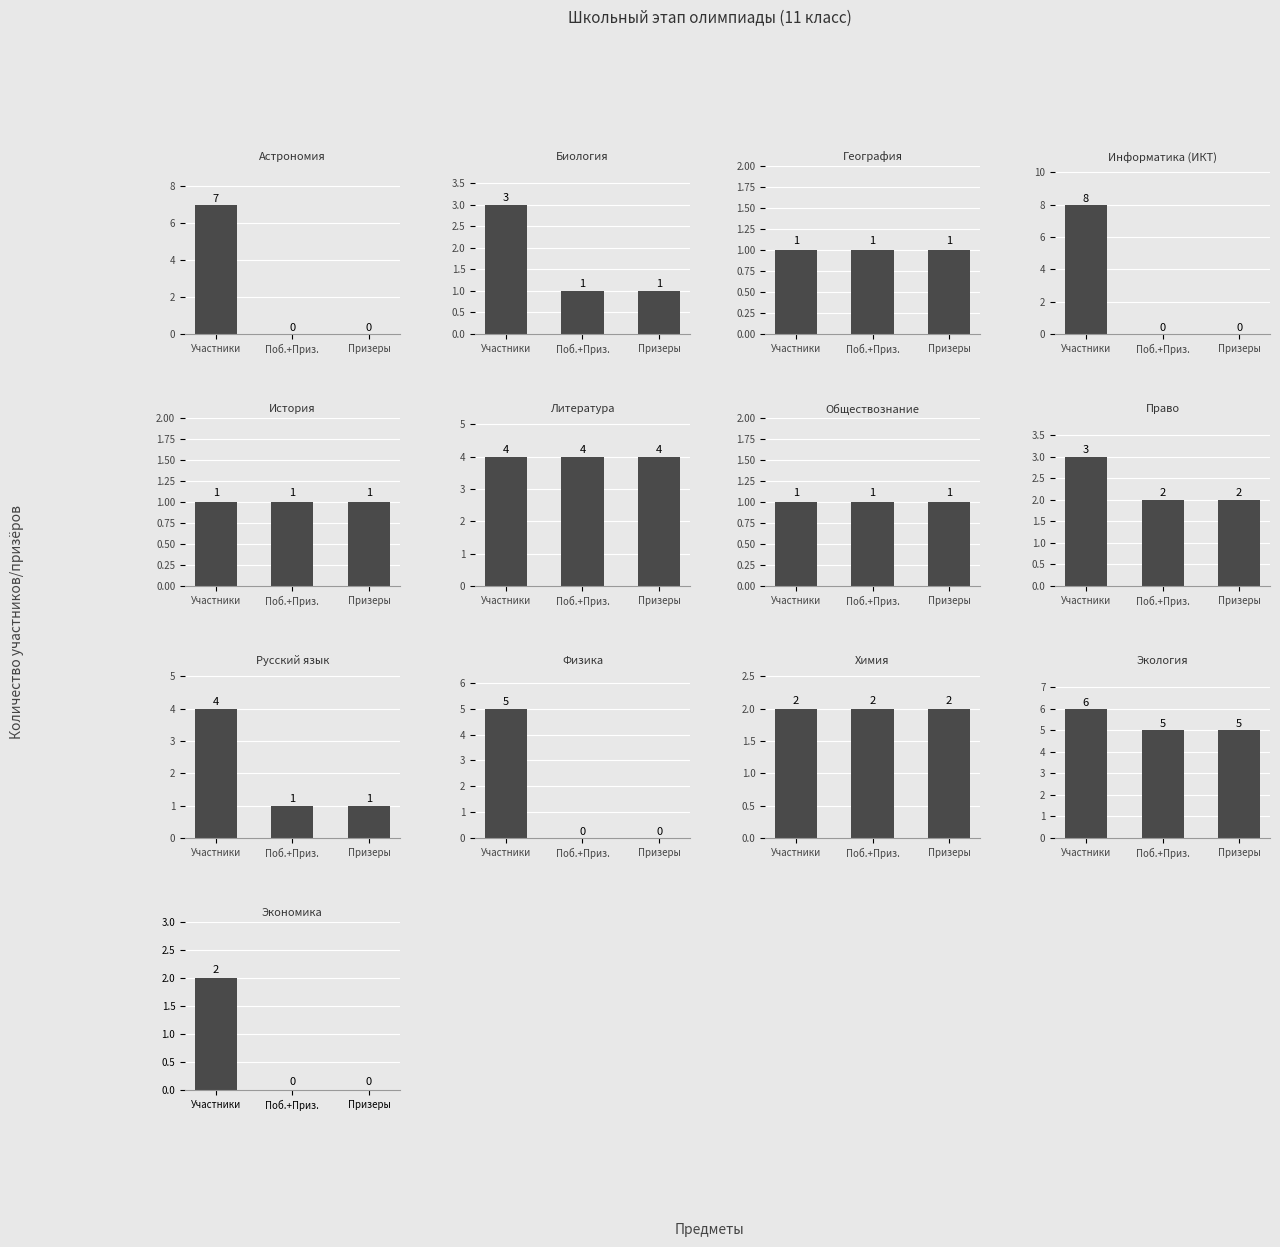

What is the value of the Победители и призеры bar at the 5th from the left?

1